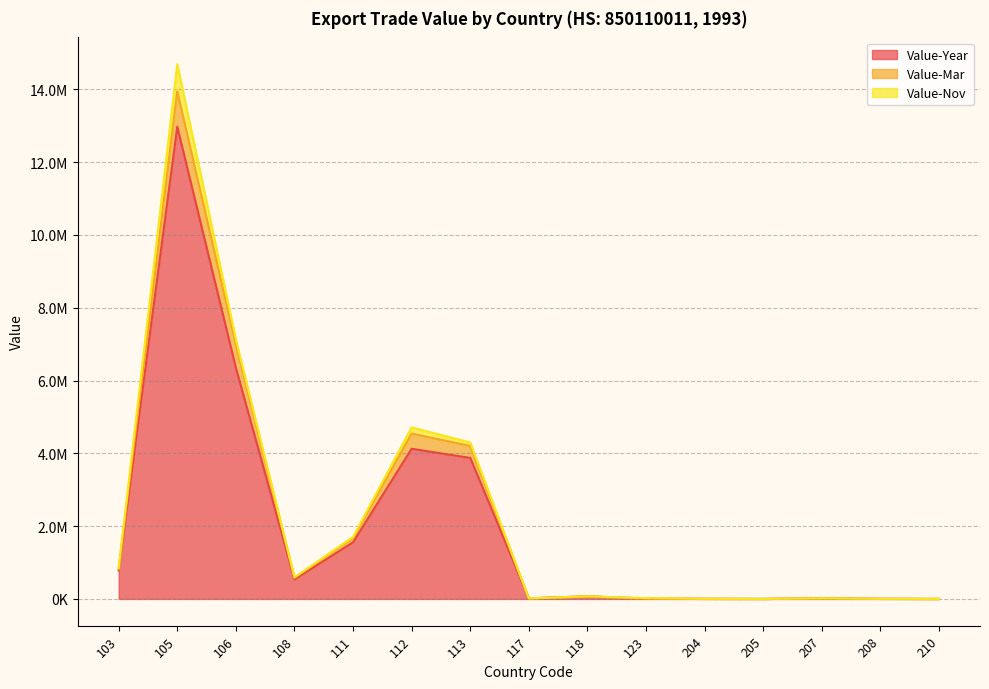

Which has a higher value, 103 or 112?

112